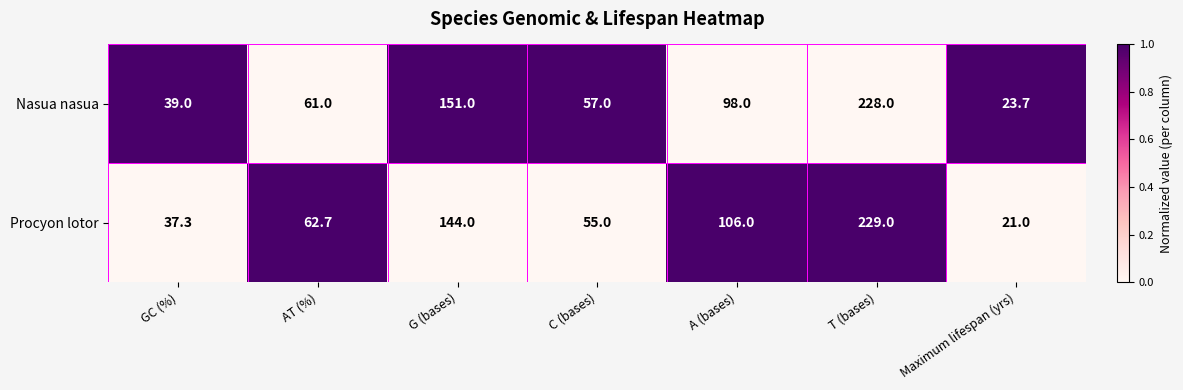

What is the spread (max minus min) of values at C (bases)?

2.0